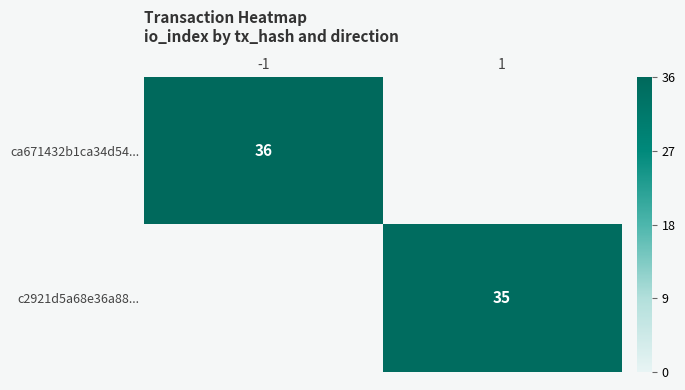

The value of c2921d5a68e36a88... at 1 is 20. True or false?

False